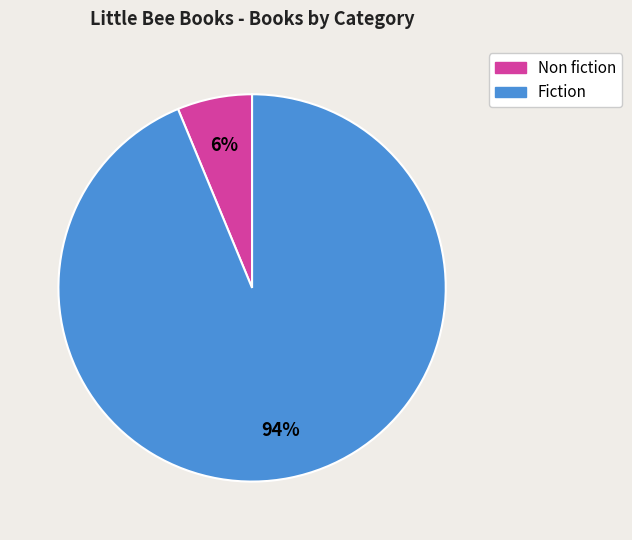

To the nearest percent, what is the average slice percentage?

50%